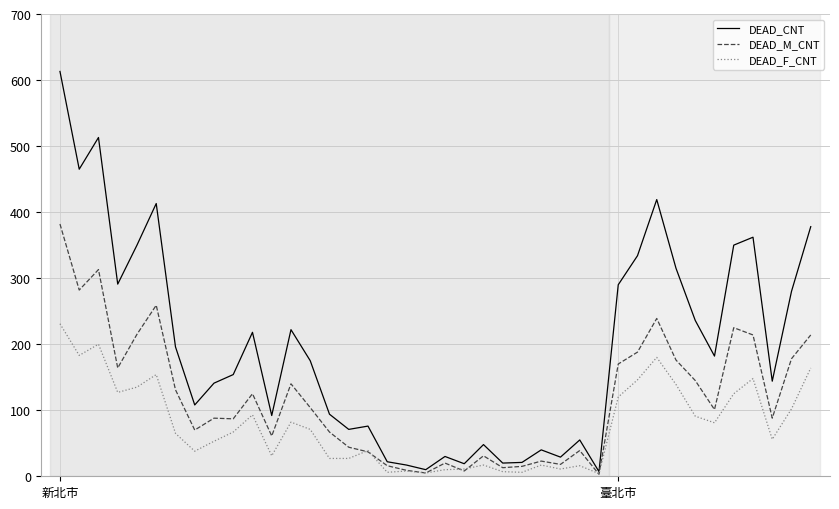

List the series in order of their overall mean, lowest first.

DEAD_F_CNT, DEAD_M_CNT, DEAD_CNT